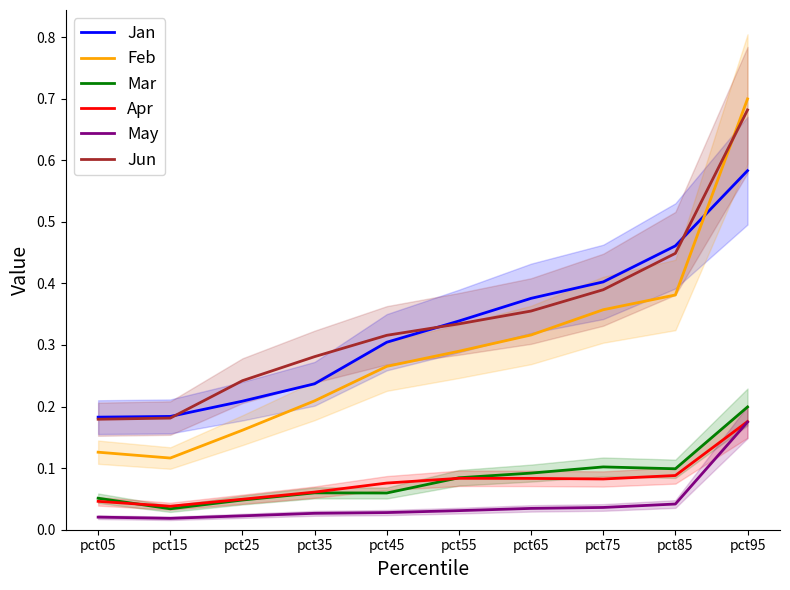

At which label is Mar closest to 0?

pct15